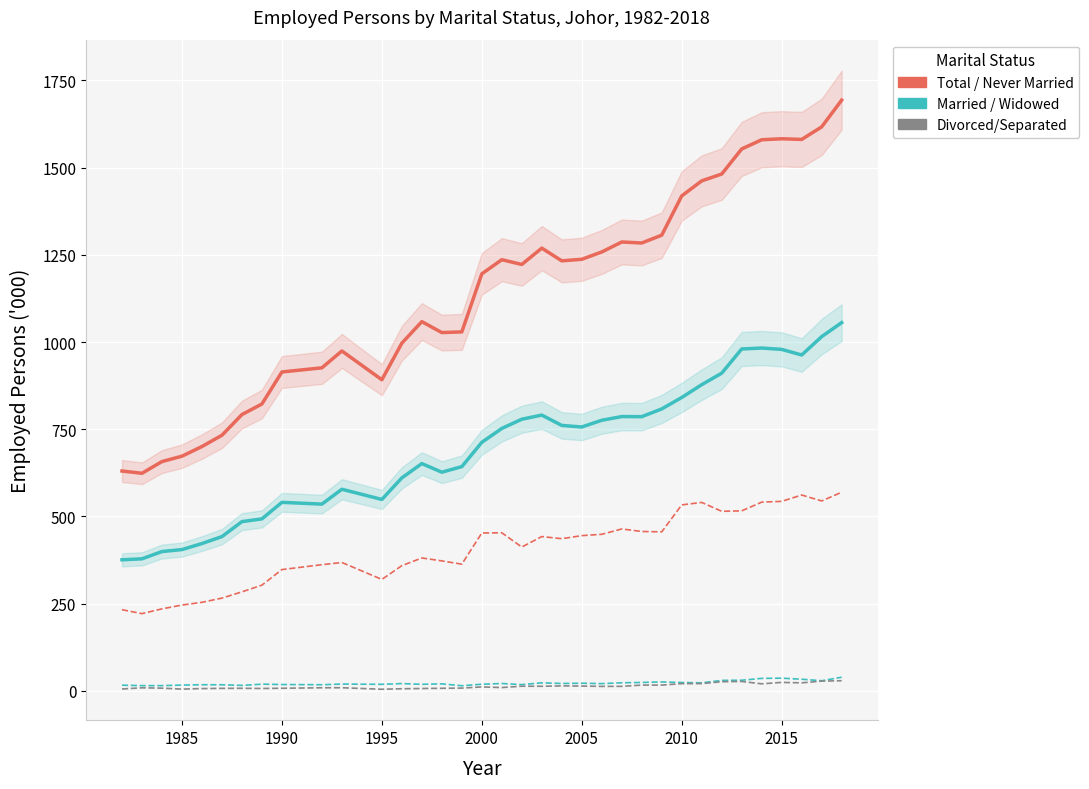

What is the value of the Divorced/Separated point at the 13th from the left?

6.1